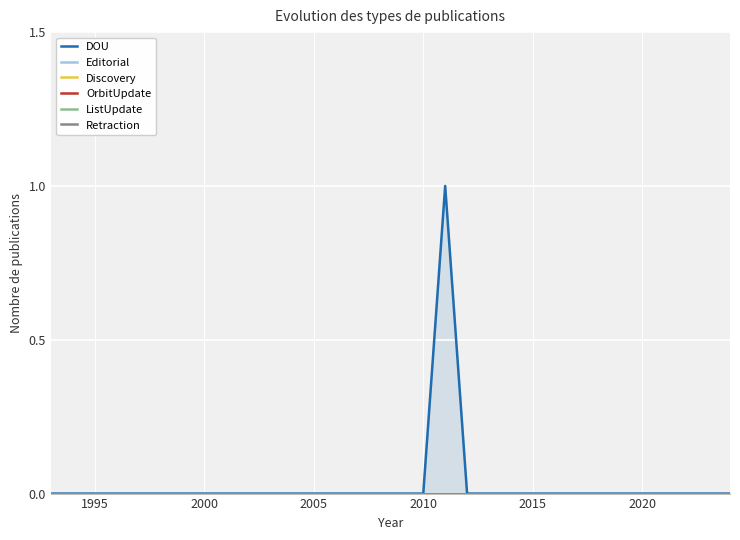

Is it true that OrbitUpdate equals 0 at 1995?

True